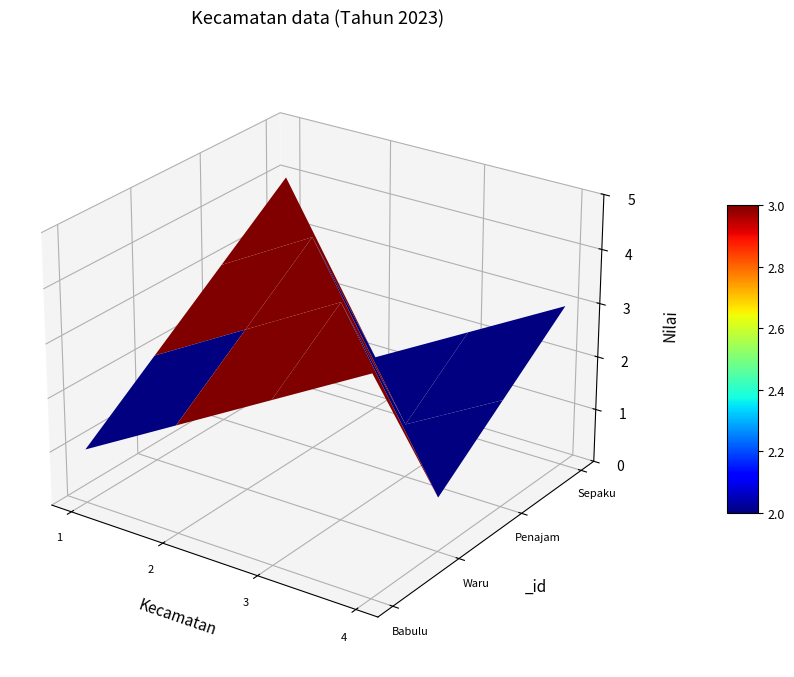

The value of Babulu at 1 is 1. True or false?

False